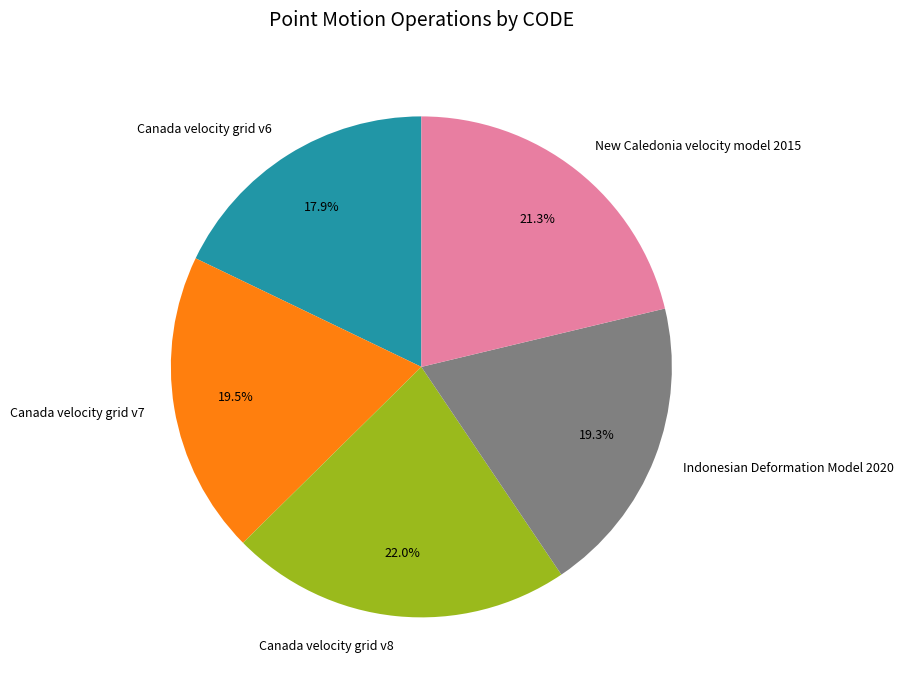

True or false: Canada velocity grid v6 accounts for 27% of the total.

False